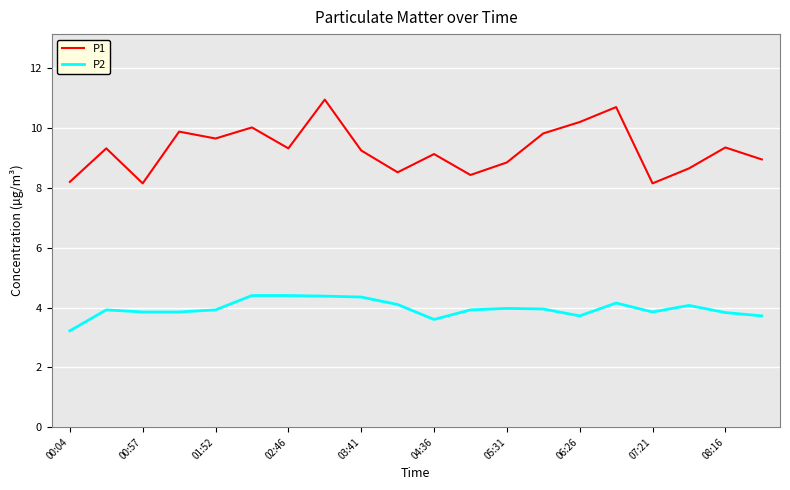

Which series has the widest spread of values?

P1